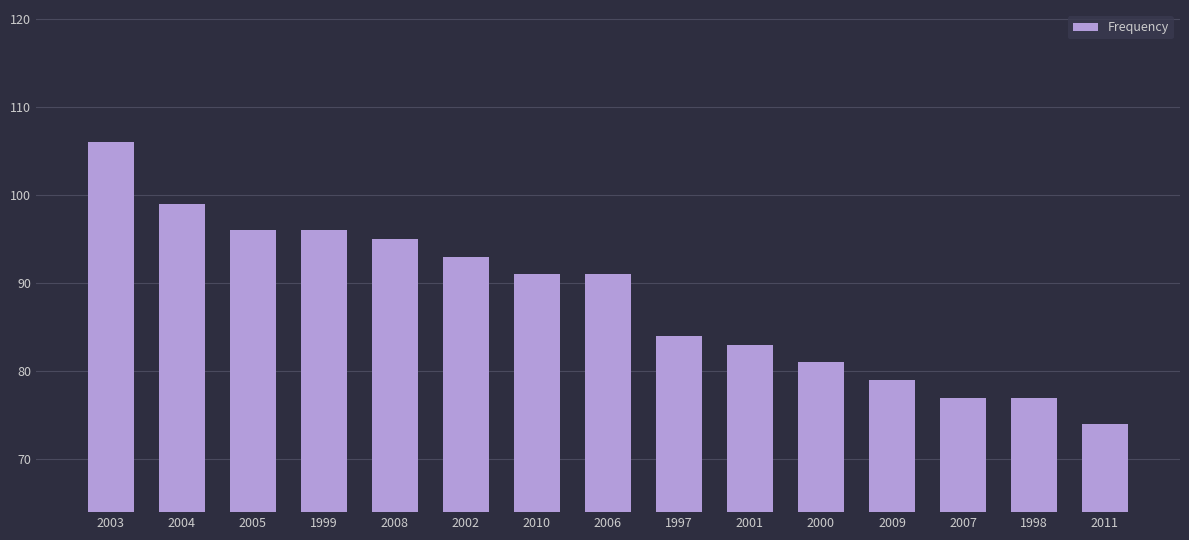

What is the sum of all values?

1322